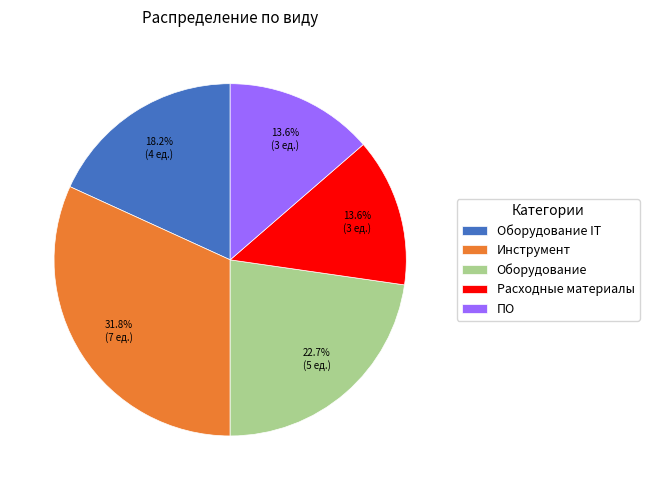

To the nearest percent, what is the average slice percentage?

20%